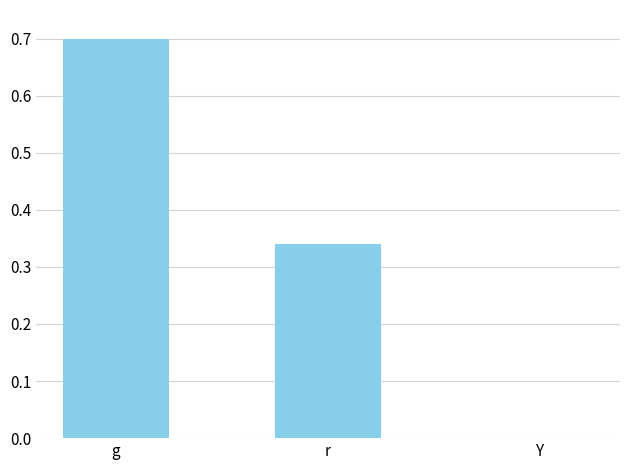

True or false: the data shows 0.7 at g.

True